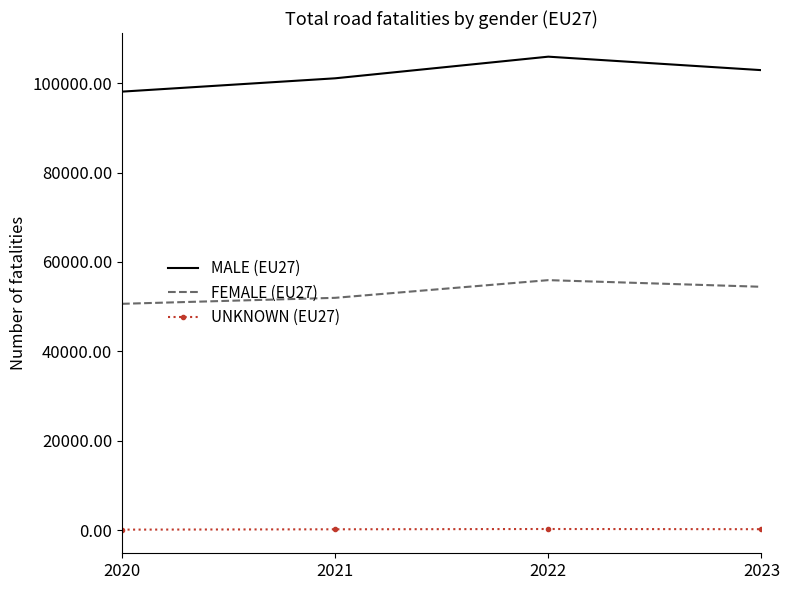

What is the spread (max minus min) of values at 2023?

102715